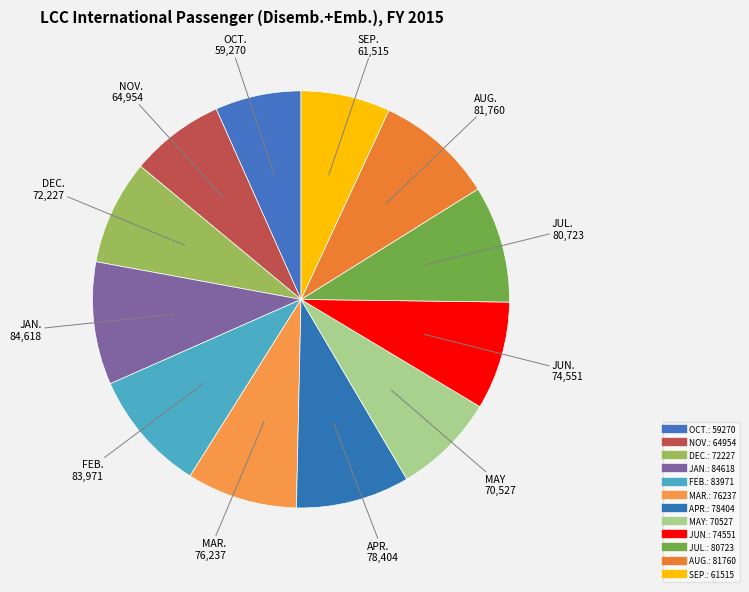

To the nearest percent, what portion does FEB. represent?

9%